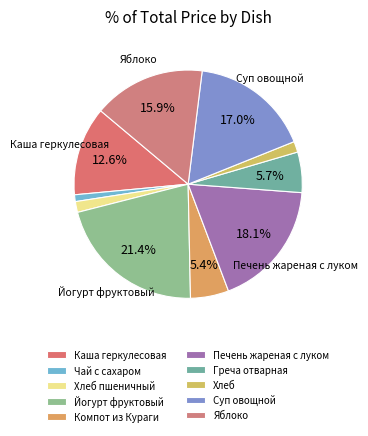

Is there a majority slice in this chart?

No